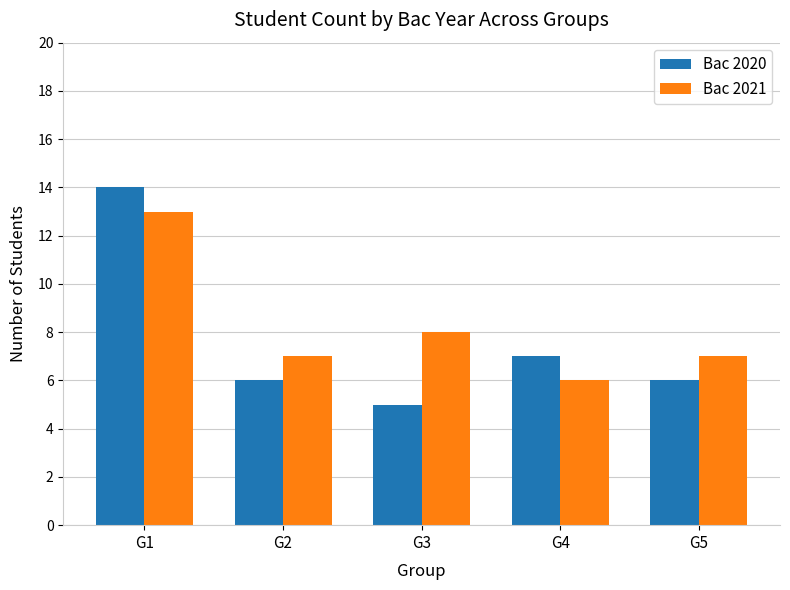

Reading left to right, transcribe all the data shown in this chart.

Bac 2020: G1=14	G2=6	G3=5	G4=7	G5=6
Bac 2021: G1=13	G2=7	G3=8	G4=6	G5=7